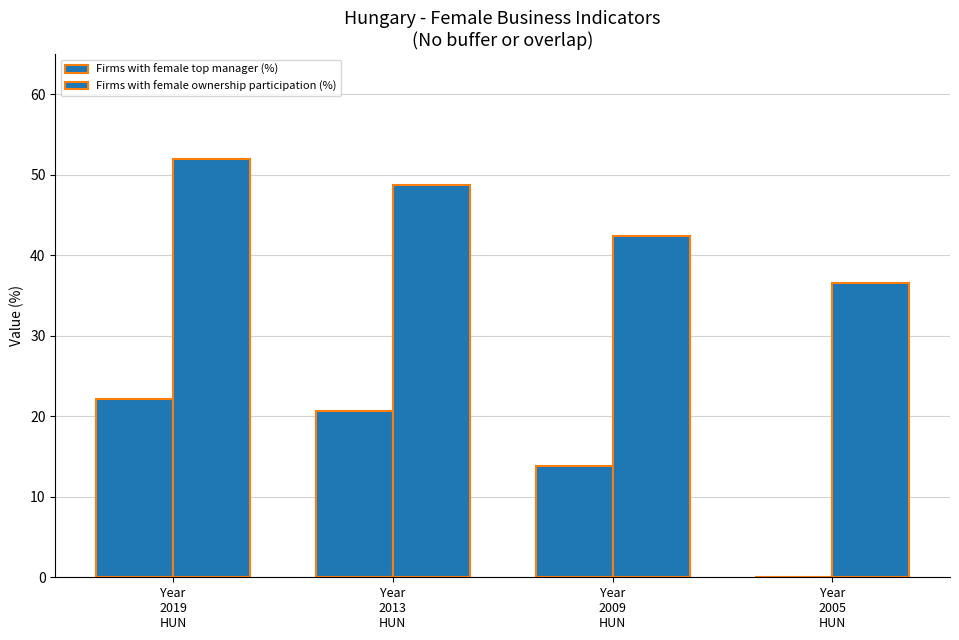

How many groups of bars are there?

4